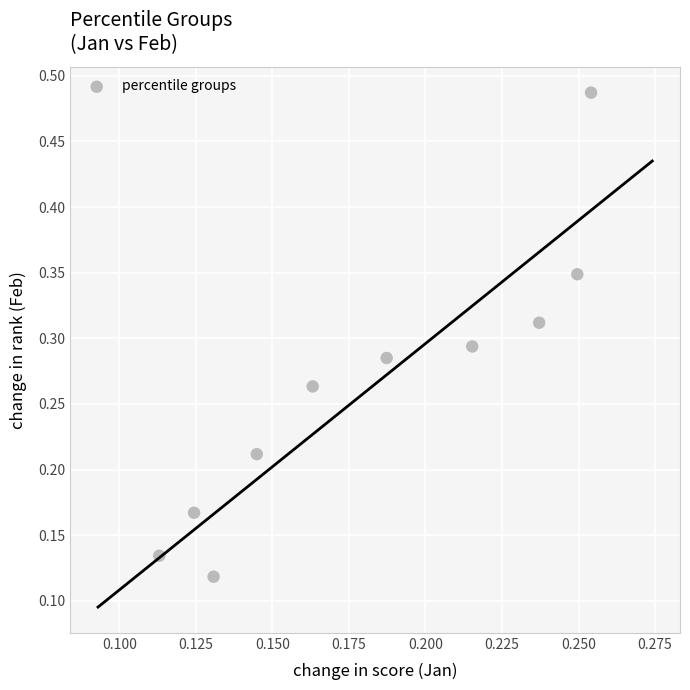

What is the range of Y values (max minus min)?

0.4